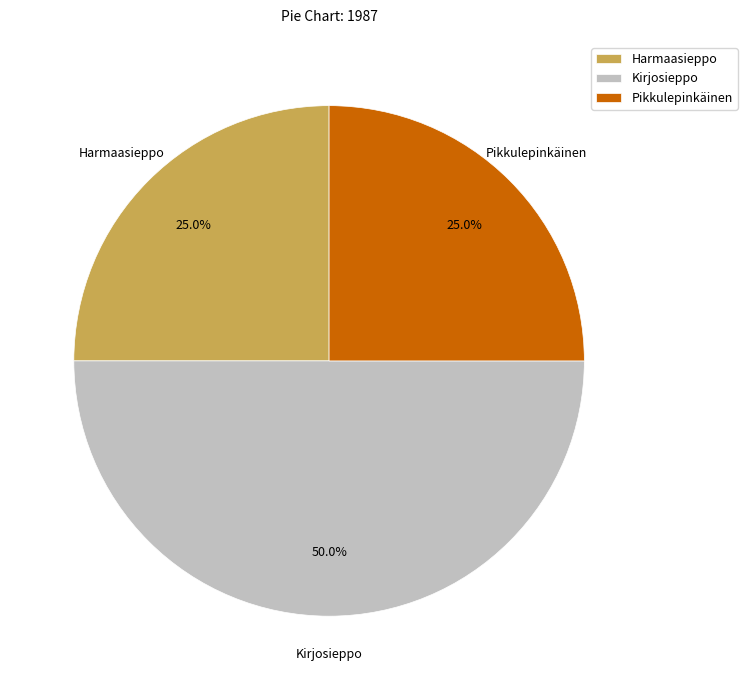

Which slice is the largest?

Kirjosieppo